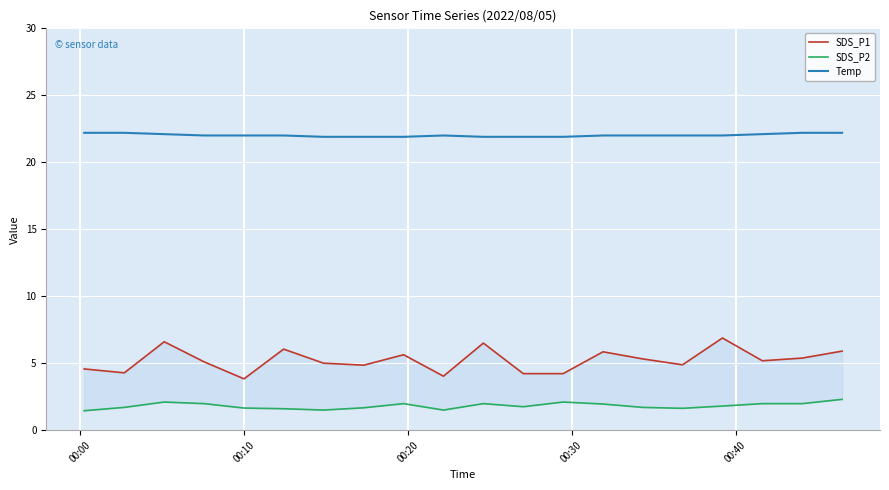

True or false: SDS_P1 has more than 0 interior local peaks.

True